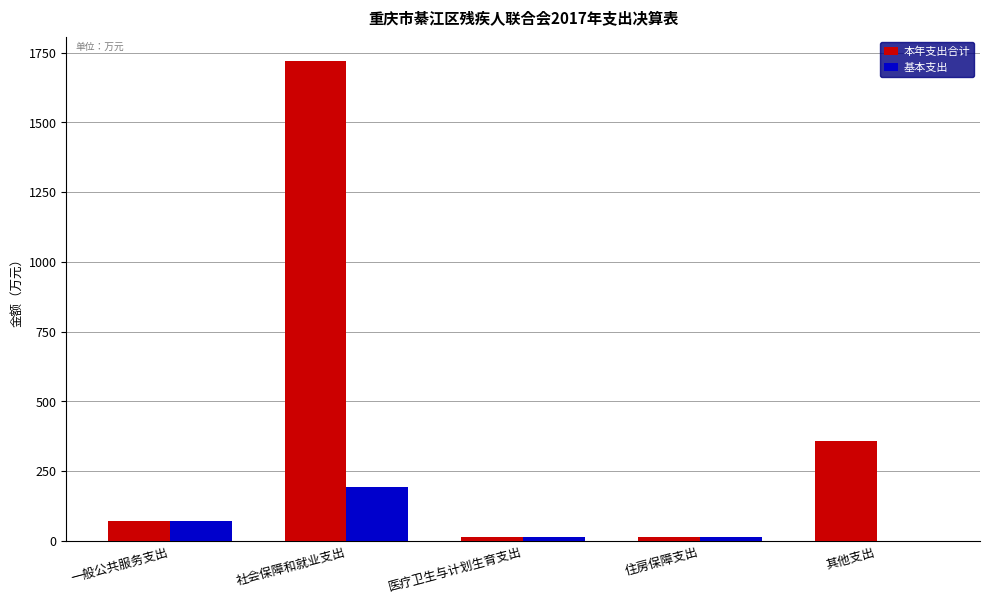

Between 一般公共服务支出 and 其他支出, which series saw the biggest shift?

本年支出合计